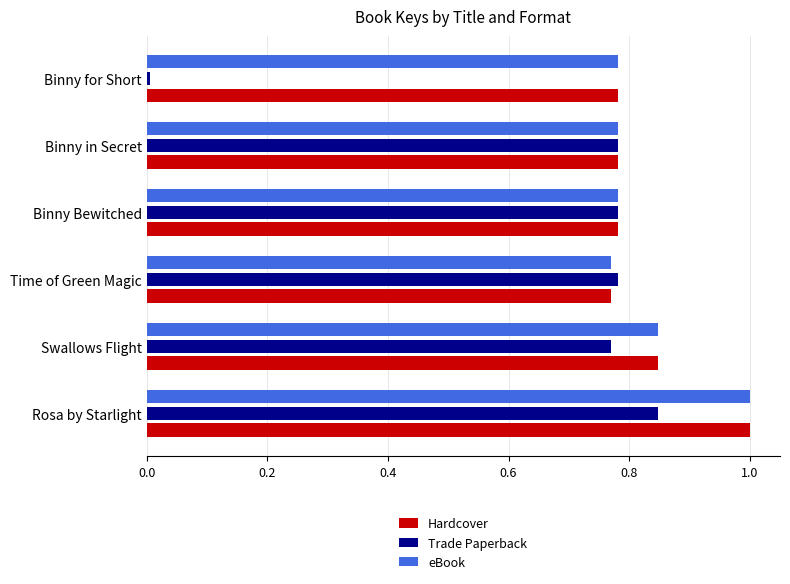

What is the average value of the Trade Paperback series?

0.7